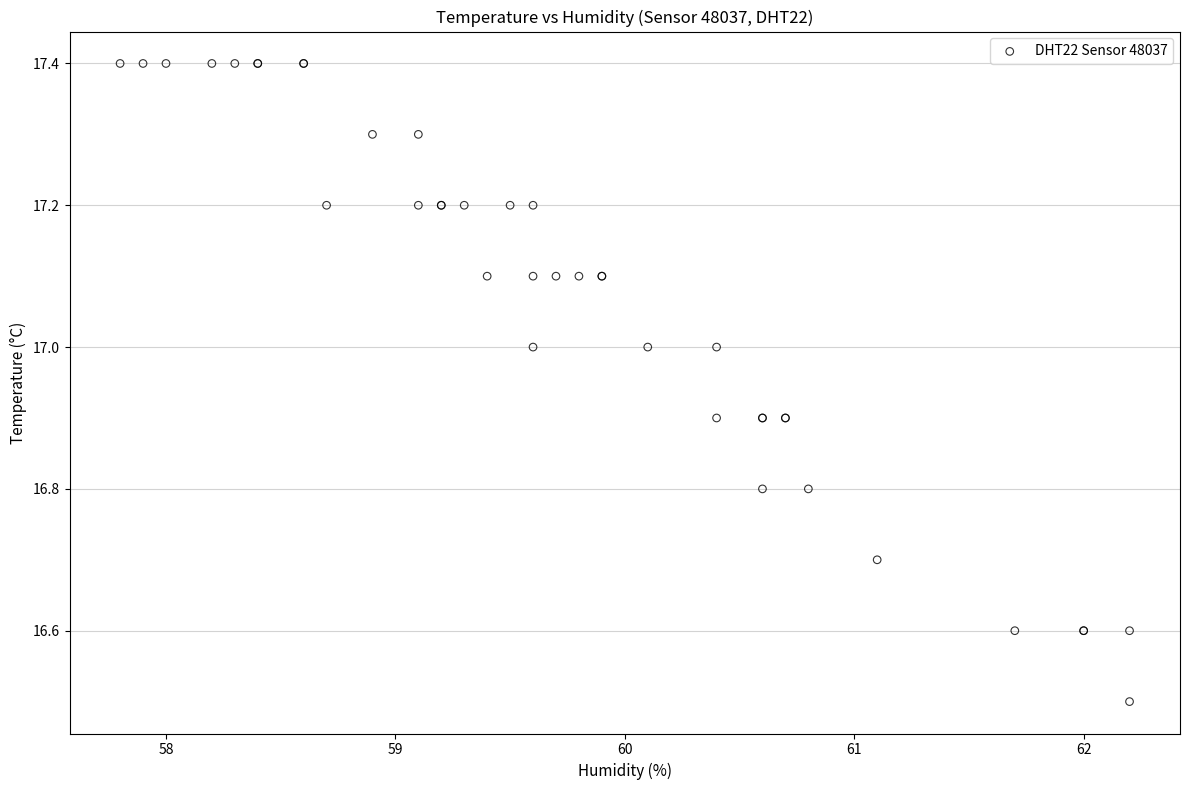

What Y value in the scatter plot is closest to 16?

16.5